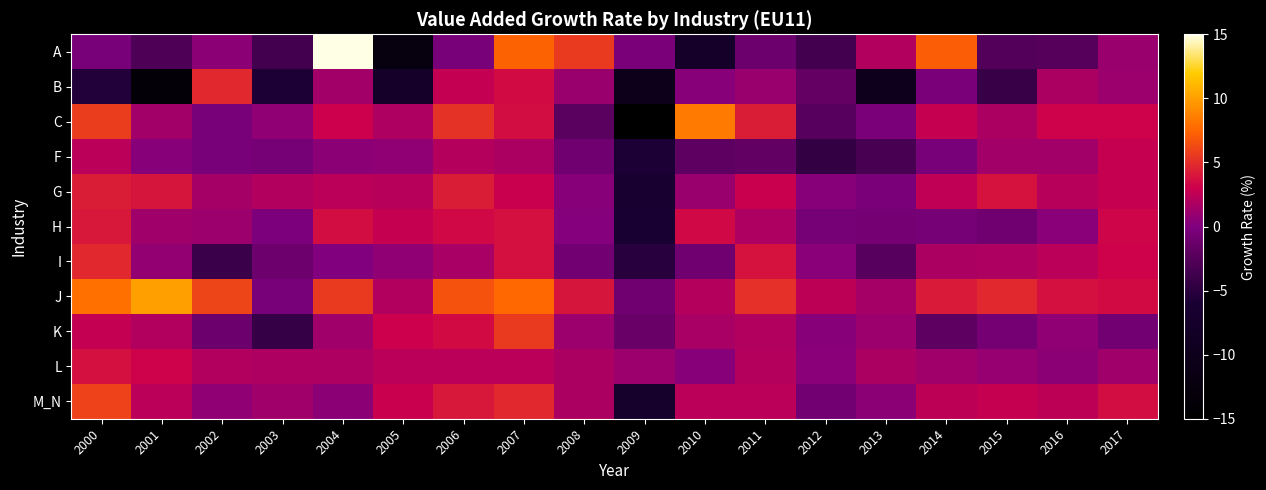

Reading left to right, transcribe all the data shown in this chart.

A: 2000=-0.4	2001=-2.9	2002=0.5	2003=-3.6	2004=15.2	2005=-12.4	2006=-0.4	2007=7.3	2008=5.5	2009=-0.3	2010=-7.6	2011=-1.1	2012=-3.6	2013=1.9	2014=7.1	2015=-2.6	2016=-2.4	2017=1.0
B: 2000=-5.4	2001=-13.7	2002=4.7	2003=-5.8	2004=1.4	2005=-7.6	2006=2.7	2007=3.5	2008=1.0	2009=-10.4	2010=0.3	2011=0.9	2012=-1.6	2013=-9.8	2014=-0.3	2015=-4.2	2016=1.8	2017=1.1
C: 2000=5.7	2001=1.3	2002=-0.4	2003=0.7	2004=3.0	2005=1.8	2006=5.2	2007=3.5	2008=-2.2	2009=-15.1	2010=8.4	2011=4.3	2012=-2.3	2013=-0.3	2014=2.7	2015=1.7	2016=3.1	2017=3.1
F: 2000=2.3	2001=0.3	2002=-0.5	2003=-0.6	2004=0.6	2005=0.7	2006=2.1	2007=1.7	2008=-0.8	2009=-5.8	2010=-2.0	2011=-1.7	2012=-4.5	2013=-3.3	2014=-0.4	2015=1.3	2016=1.4	2017=2.8
G: 2000=4.3	2001=3.9	2002=1.4	2003=2.0	2004=2.3	2005=2.1	2006=4.3	2007=2.9	2008=0.3	2009=-6.2	2010=1.0	2011=2.9	2012=0.2	2013=-0.3	2014=2.5	2015=3.8	2016=2.1	2017=2.7
H: 2000=4.0	2001=1.3	2002=1.1	2003=-0.2	2004=3.5	2005=2.7	2006=3.3	2007=3.7	2008=0.2	2009=-6.1	2010=3.3	2011=1.8	2012=-0.6	2013=-0.7	2014=-0.6	2015=-0.8	2016=0.4	2017=3.3
I: 2000=4.7	2001=0.8	2002=-4.0	2003=-1.0	2004=0.0	2005=0.7	2006=1.6	2007=3.7	2008=-0.8	2009=-5.1	2010=-0.9	2011=3.9	2012=0.4	2013=-2.2	2014=1.8	2015=1.8	2016=2.3	2017=3.1
J: 2000=7.9	2001=10.0	2002=6.0	2003=-0.4	2004=5.6	2005=1.9	2006=6.6	2007=7.6	2008=3.9	2009=-0.9	2010=2.0	2011=5.0	2012=2.4	2013=1.5	2014=4.1	2015=4.7	2016=3.7	2017=3.5
K: 2000=2.6	2001=1.9	2002=-1.1	2003=-4.2	2004=1.3	2005=3.0	2006=3.4	2007=5.6	2008=1.1	2009=-1.3	2010=1.5	2011=1.9	2012=0.2	2013=1.1	2014=-2.0	2015=-0.6	2016=0.7	2017=-0.8
L: 2000=3.7	2001=3.1	2002=2.0	2003=1.8	2004=1.9	2005=2.2	2006=2.3	2007=2.3	2008=1.7	2009=1.1	2010=0.3	2011=2.0	2012=0.4	2013=1.7	2014=1.2	2015=0.9	2016=0.5	2017=1.2
M_N: 2000=5.9	2001=2.3	2002=0.7	2003=1.3	2004=0.5	2005=2.8	2006=4.1	2007=4.7	2008=1.7	2009=-7.1	2010=2.3	2011=2.3	2012=-0.8	2013=0.5	2014=2.4	2015=2.8	2016=2.4	2017=3.6